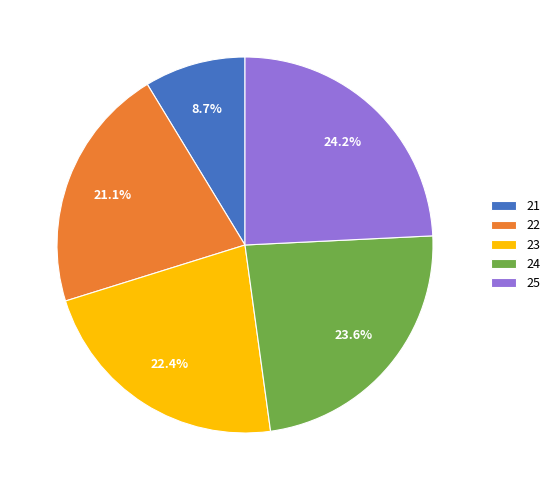

Count the number of slices in the pie.

5